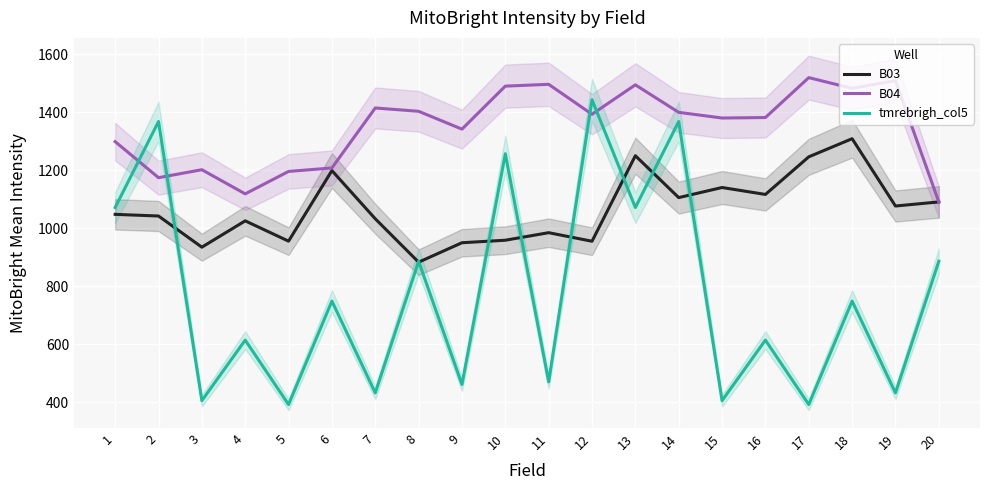

How many data points does each series have?

20